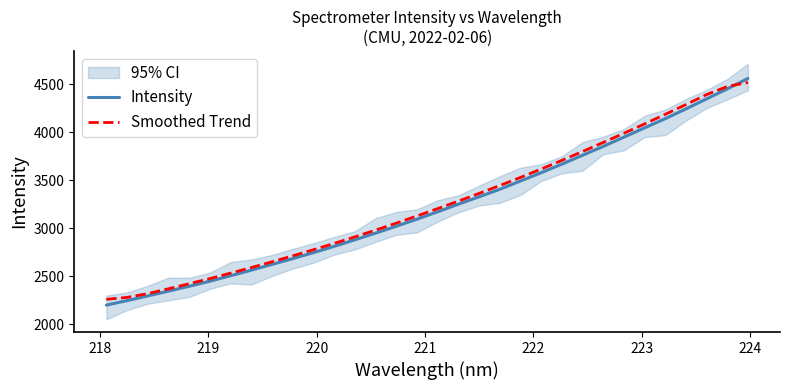

True or false: Smoothed Trend has more than 0 interior local peaks.

False